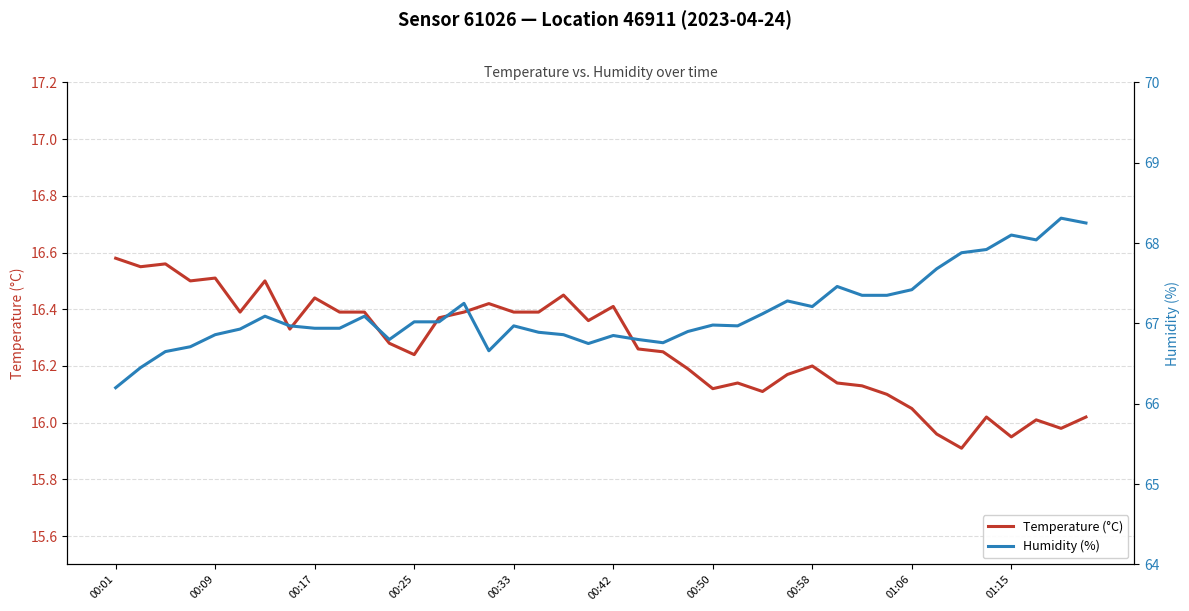

The Temperature (°C) series shows 4.5 at 11. True or false?

False